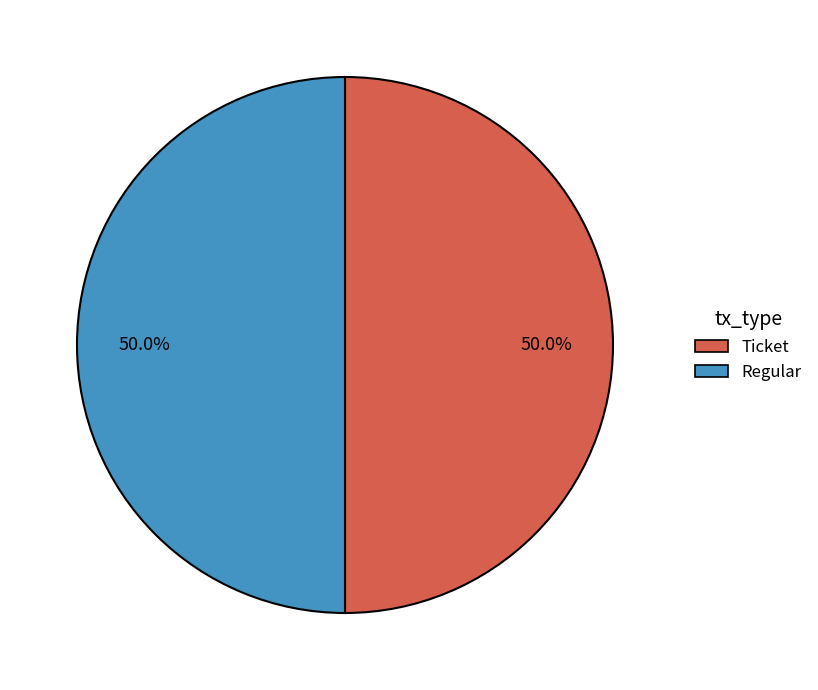

Combined, do Regular and Ticket account for over 50%?

Yes